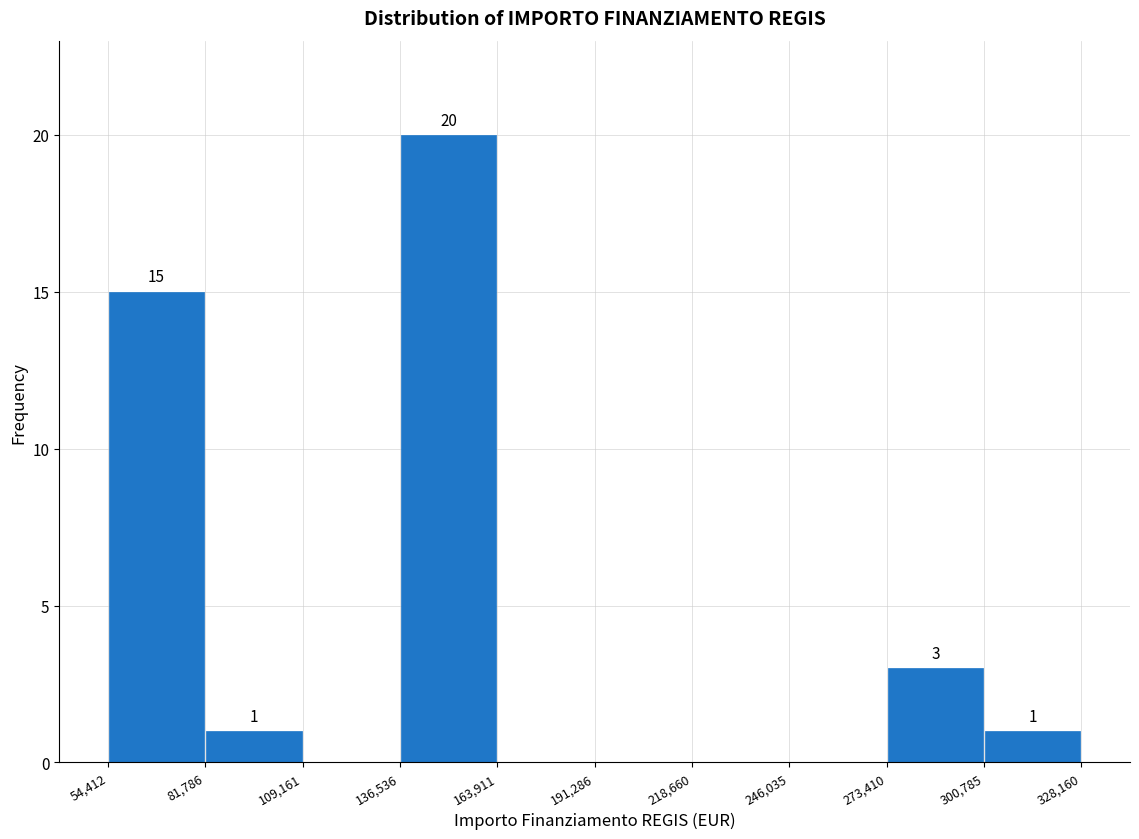

Over which range of the x-axis is the bar tallest?

136,536 to 163,911